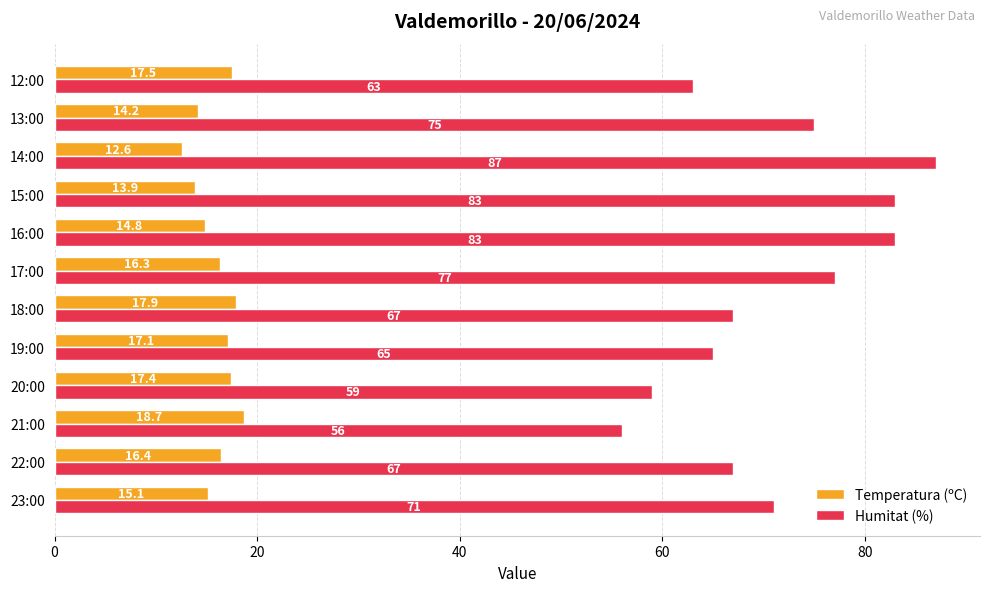

Which category has the highest value in the Humitat (%) series?

14:00